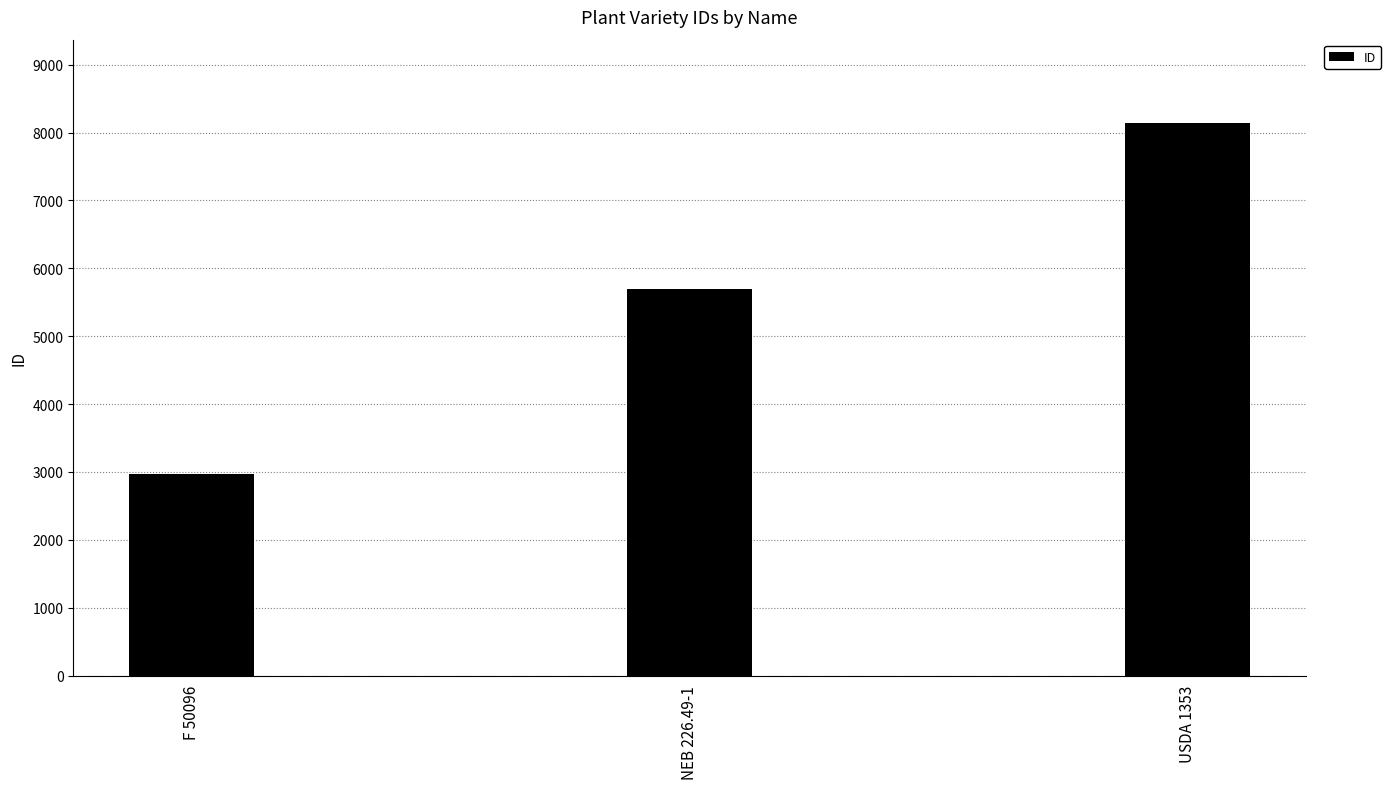

What is the greatest value displayed?

8146